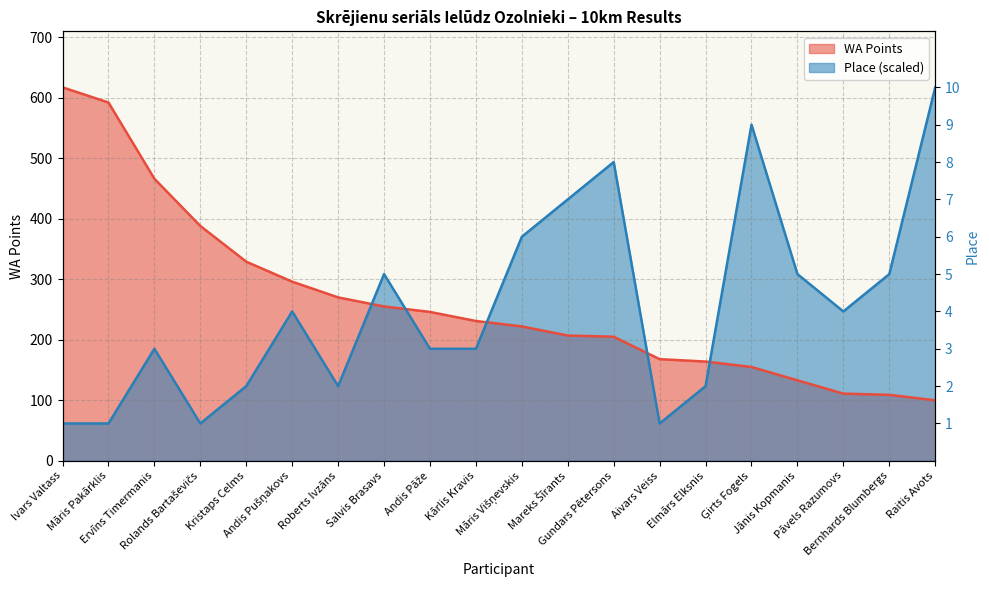

Between Andis Pāže and Aivars Veiss, which series saw the biggest shift?

Place